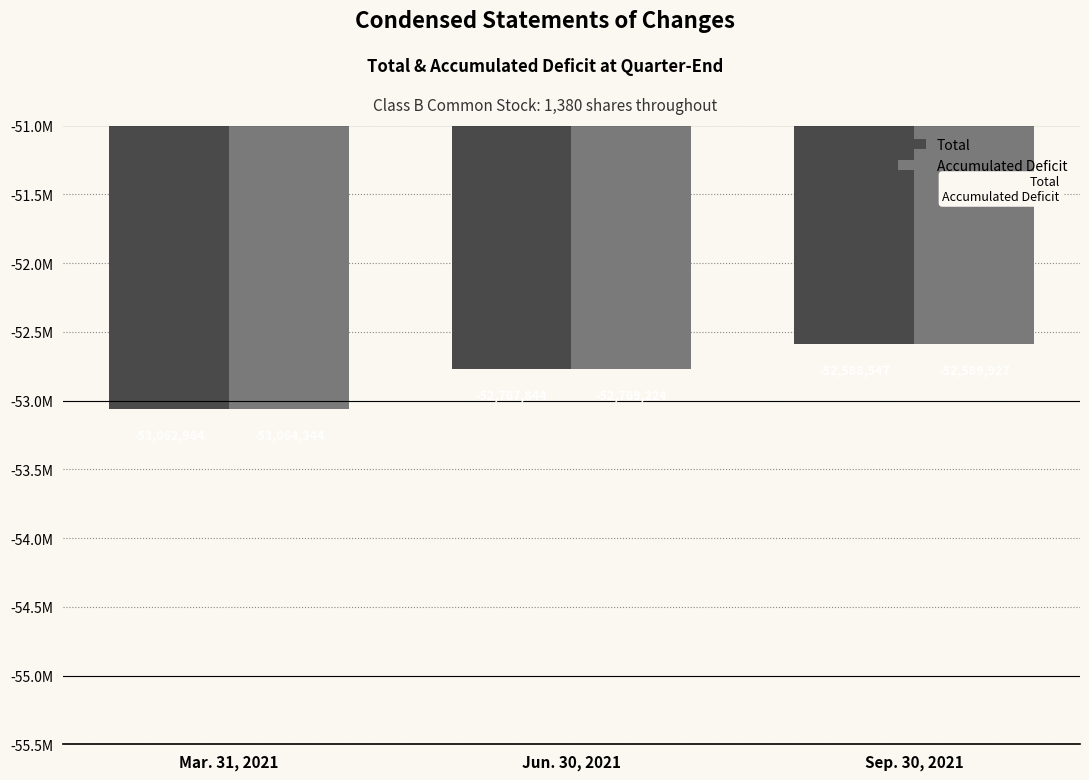

Between Jun. 30, 2021 and Sep. 30, 2021, which series saw the biggest shift?

Total